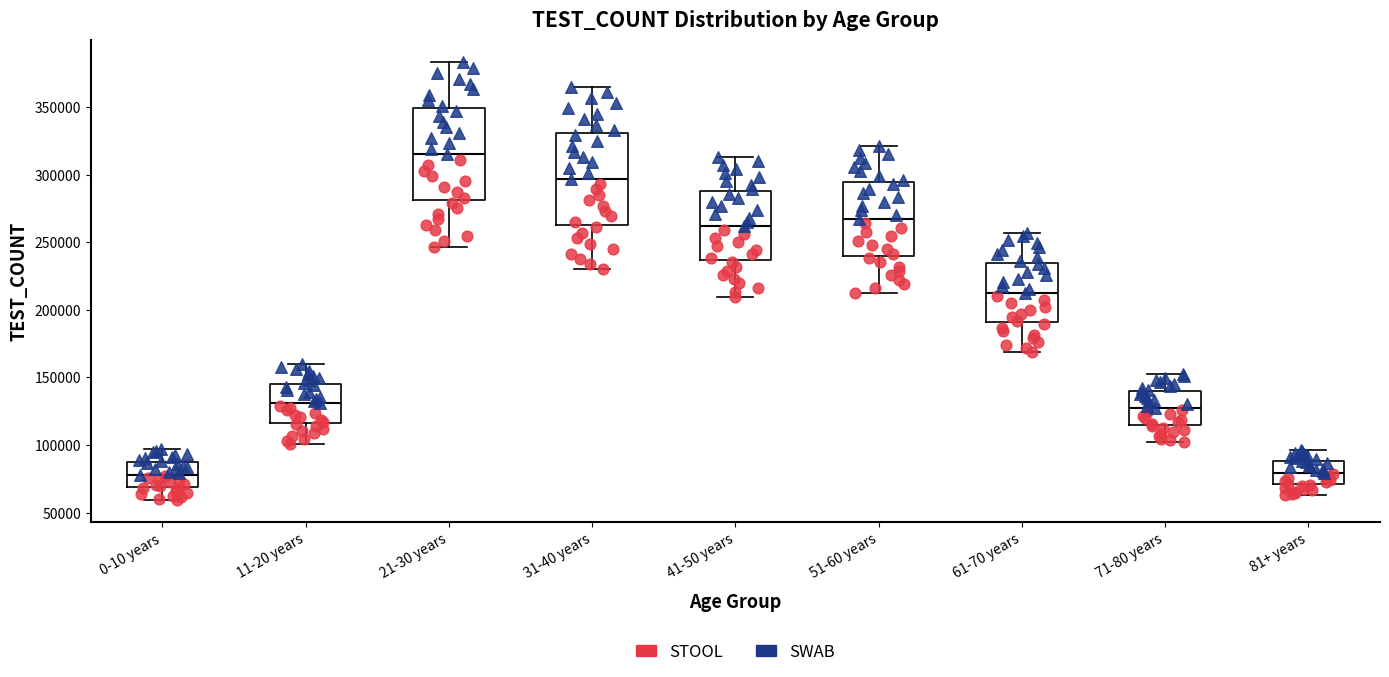

Reading left to right, read every box against the y-axis: the position of its median line, the range the box covers, and the ends of its whiskers. The values are not printed on the chart, so give them approximately, as read against the axis.

0-10 years: median 80000, box 70000 to 85000, whiskers 60000 to 95000
11-20 years: median 130000, box 115000 to 145000, whiskers 100000 to 160000
21-30 years: median 315000, box 280000 to 350000, whiskers 245000 to 385000
31-40 years: median 295000, box 265000 to 330000, whiskers 230000 to 365000
41-50 years: median 260000, box 235000 to 290000, whiskers 210000 to 315000
51-60 years: median 265000, box 240000 to 295000, whiskers 210000 to 320000
61-70 years: median 215000, box 190000 to 235000, whiskers 170000 to 255000
71-80 years: median 125000, box 115000 to 140000, whiskers 100000 to 155000
81+ years: median 80000, box 70000 to 90000, whiskers 65000 to 95000